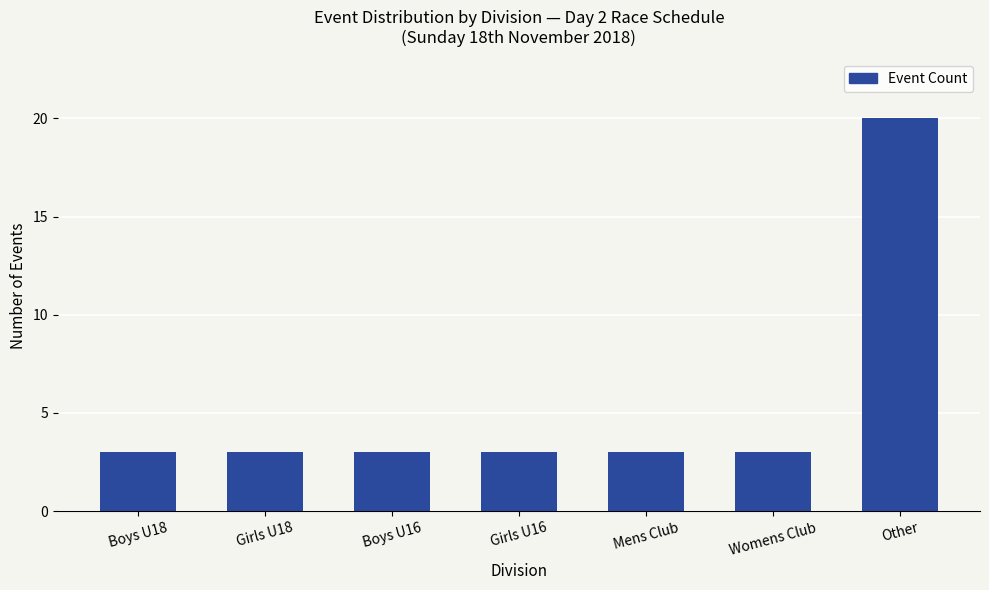

What is the ratio of the value at Other to the value at Womens Club?

6.7